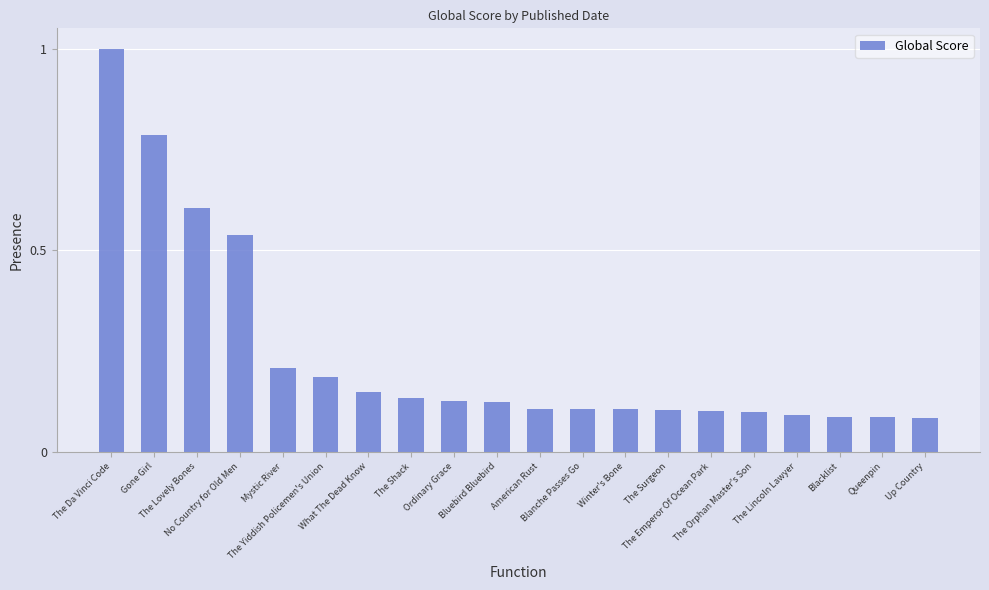

What is the sum of the values at No Country for Old Men and Up Country?

0.6